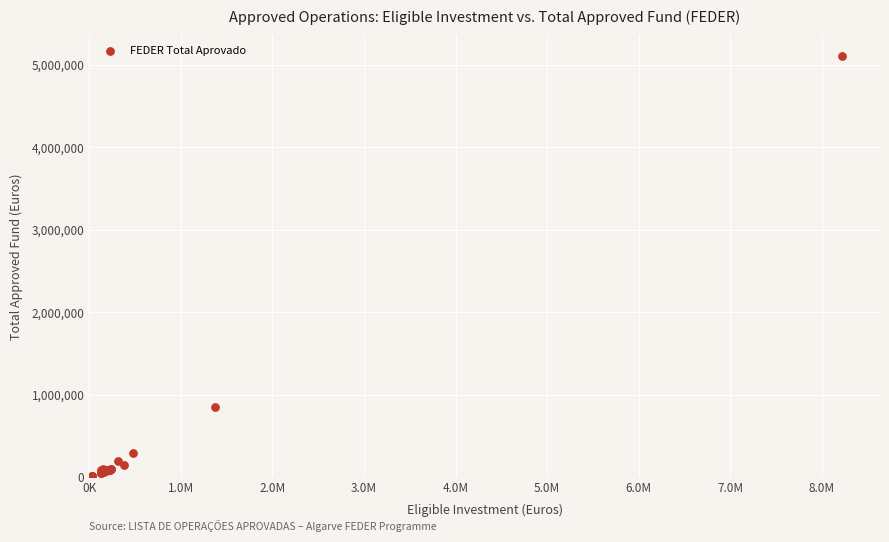

What Y value in the scatter plot is closest to 2551200?

854232.2